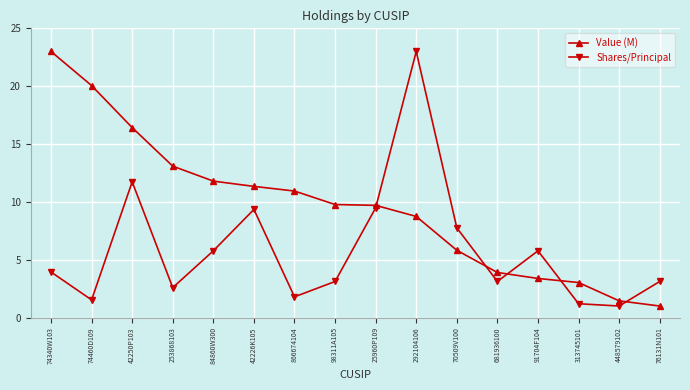

What is the label of the 11th point from the left?

70509V100